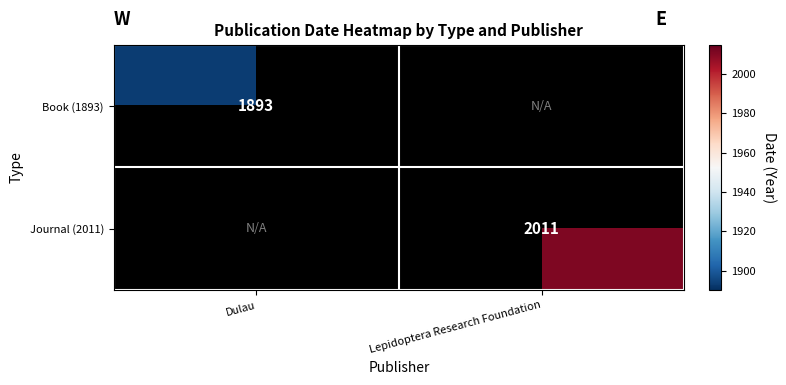

Is the value of Book (1893) at Dulau greater than the value of Journal (2011) at Lepidoptera Research Foundation?

No